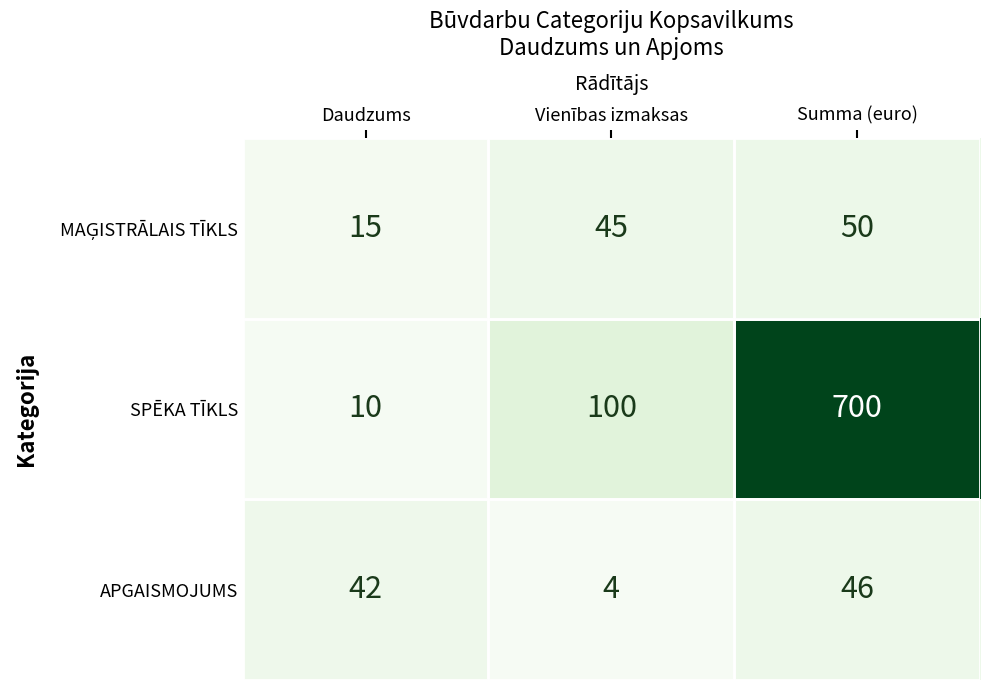

What is the total value across all series at Daudzums?

67